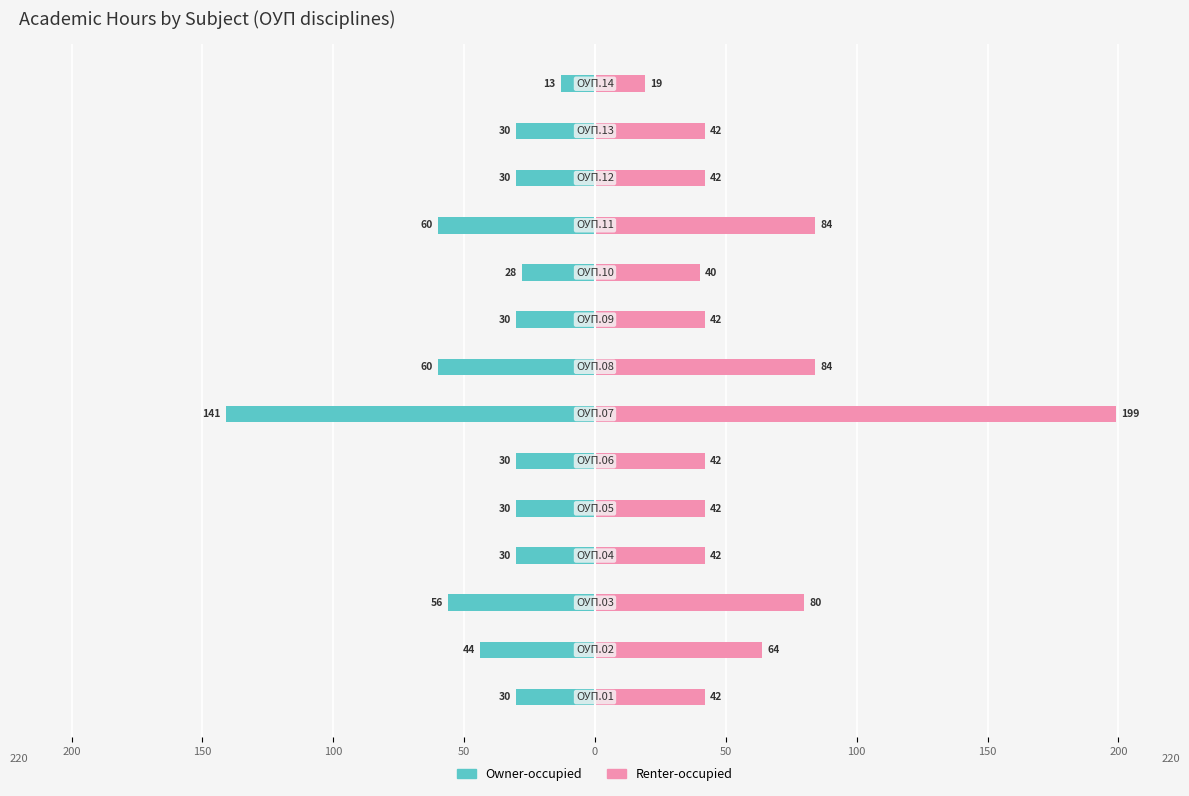

Is it true that Owner-occupied equals -46 at 0?

False